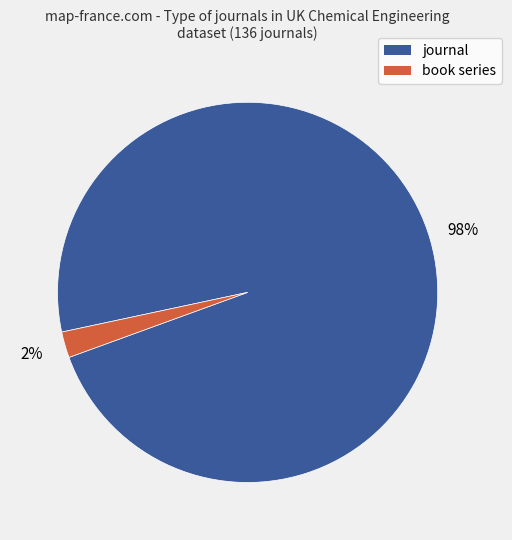

Is book series the majority of the pie?

No